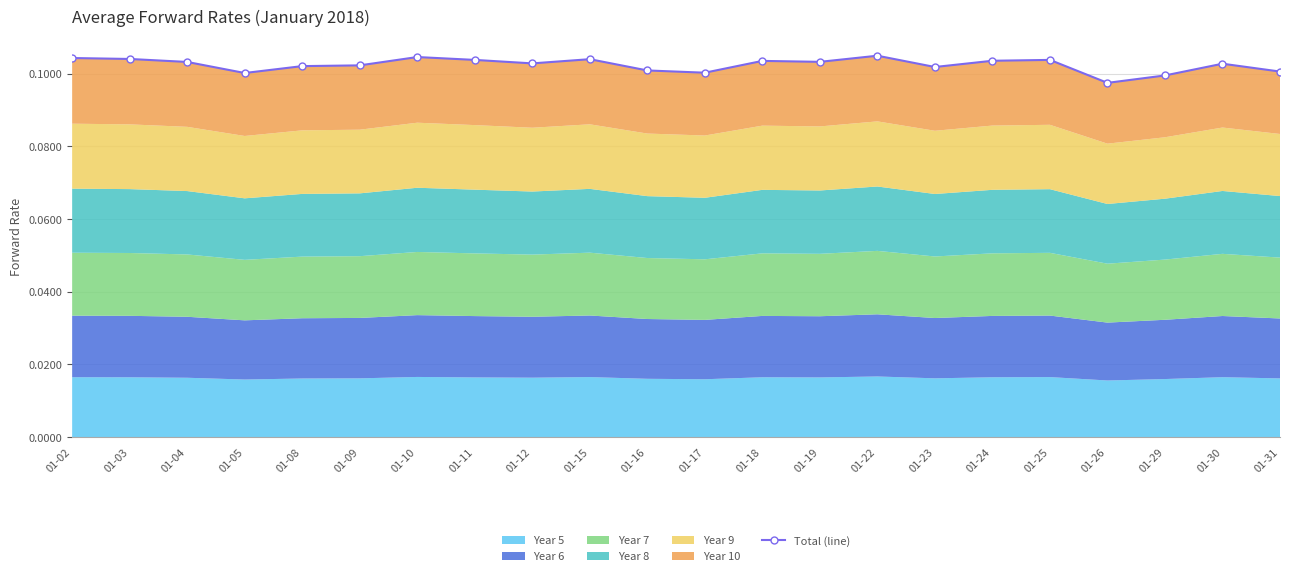

At which category does the chart reach its peak across all series?

01-22